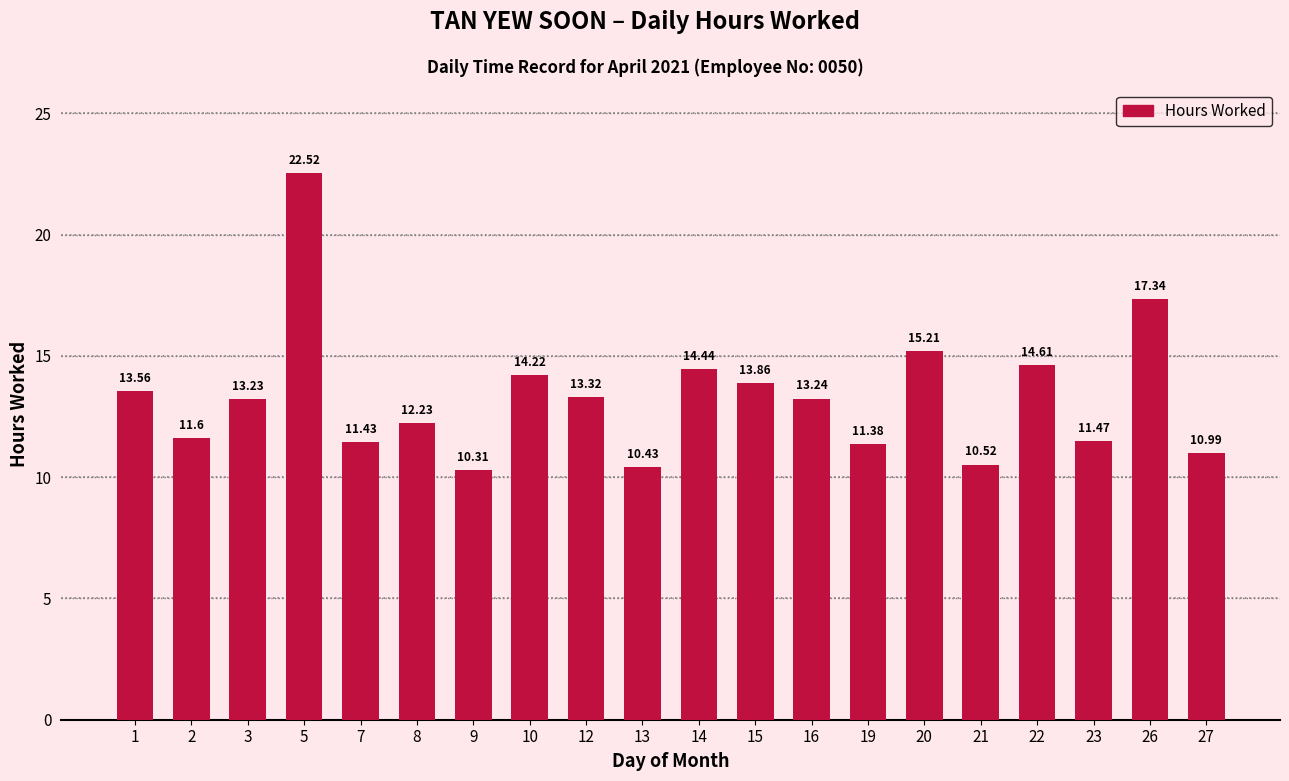

What is the average value?

13.3